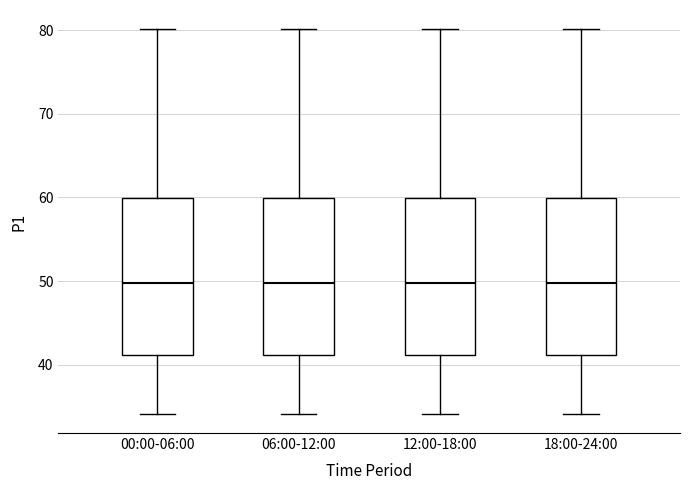

Reading left to right, read every box against the y-axis: the position of its median line, the range the box covers, and the ends of its whiskers. The values are not printed on the chart, so give them approximately, as read against the axis.

00:00-06:00: median 50, box 41 to 60, whiskers 34 to 80
06:00-12:00: median 50, box 41 to 60, whiskers 34 to 80
12:00-18:00: median 50, box 41 to 60, whiskers 34 to 80
18:00-24:00: median 50, box 41 to 60, whiskers 34 to 80